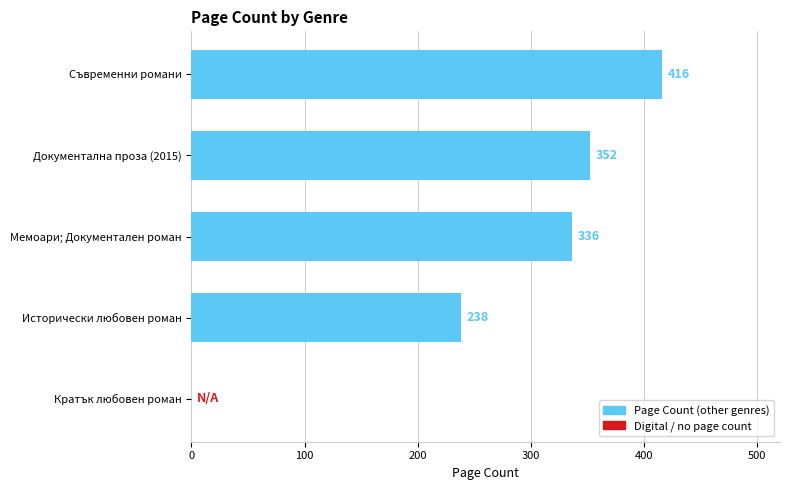

Between Съвременни романи and Кратък любовен роман, which is larger?

Съвременни романи